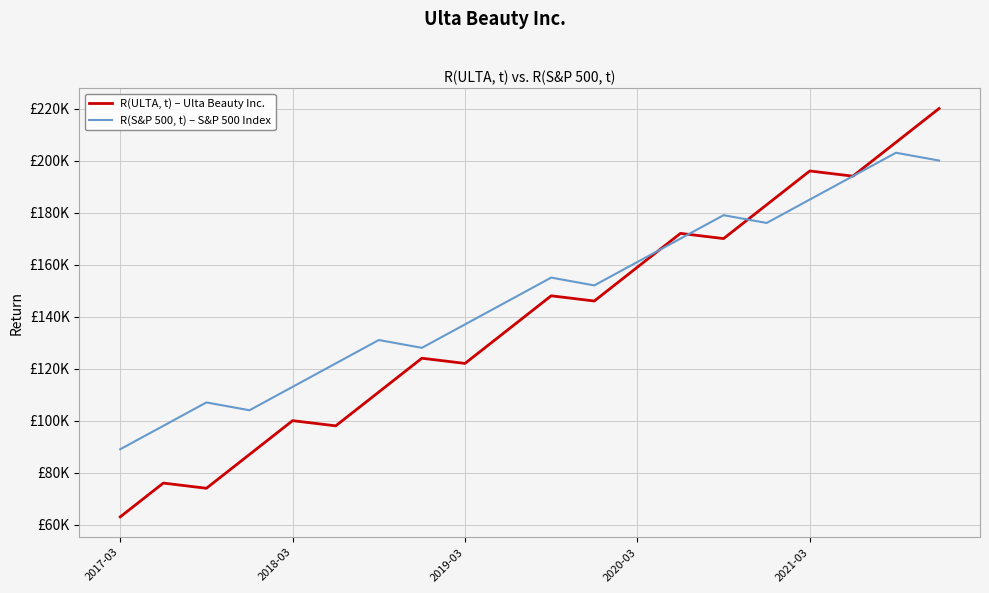

Does the chart display data point markers on the line(s)?

No